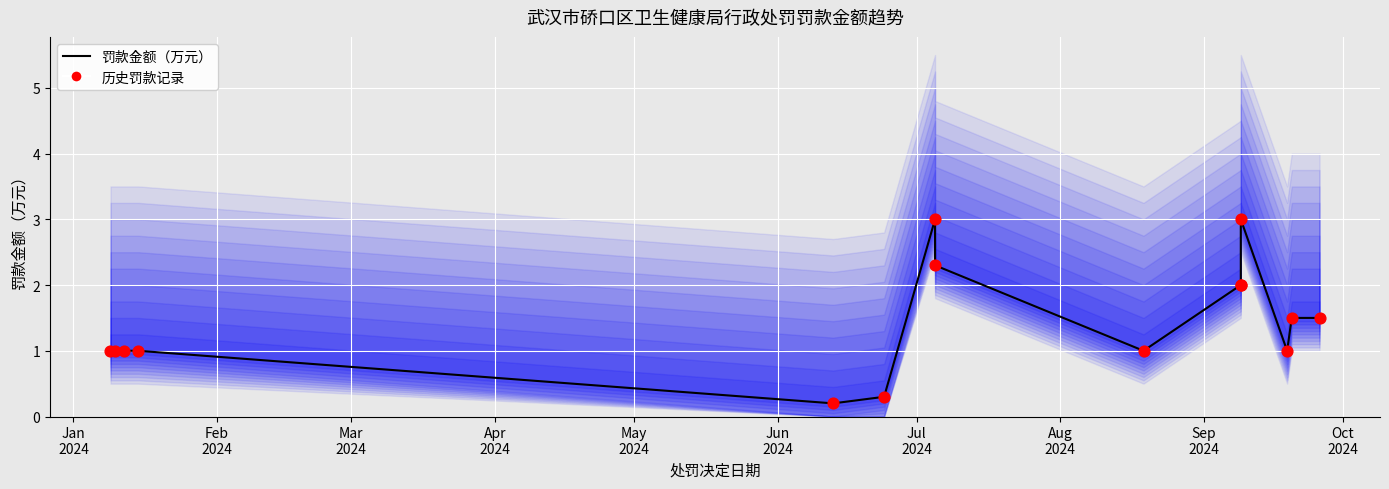

At how many categories does at least one series exceed 0?

15